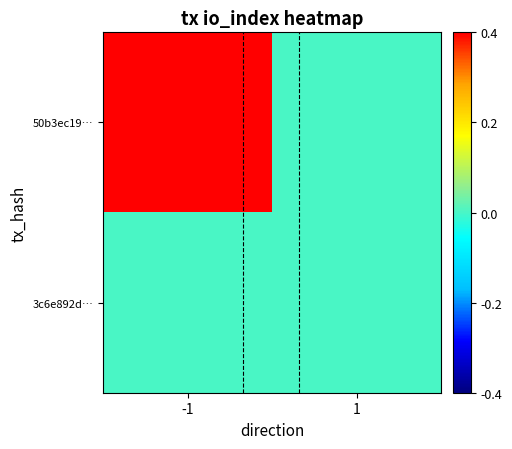

At -1, list the series in order from largest to smallest.

50b3ec19…, 3c6e892d…